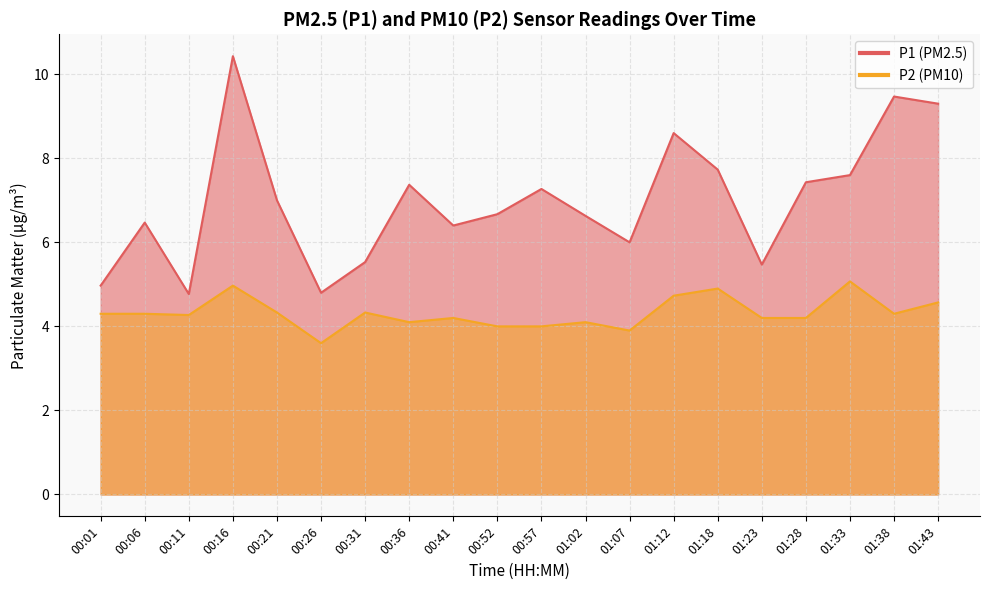

Where is P2 nearest to the value 4?

00:52